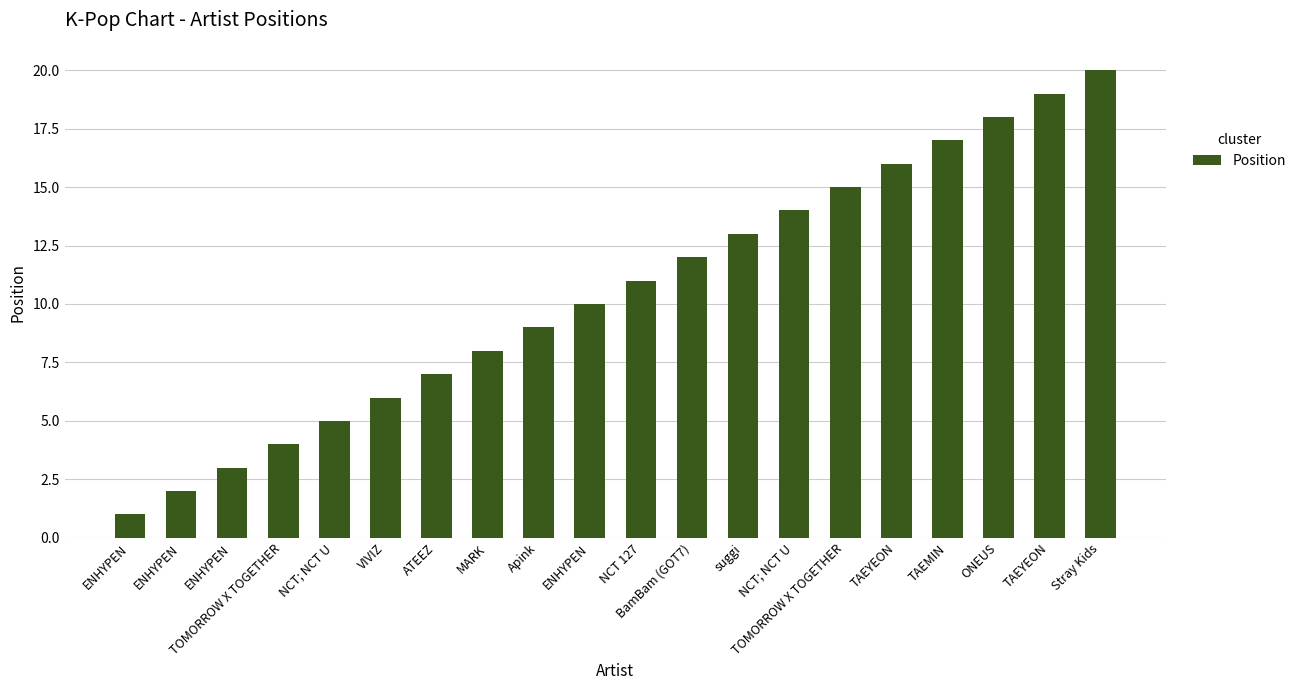

What is the ratio of the value at suggi to the value at BamBam (GOT7)?

1.1